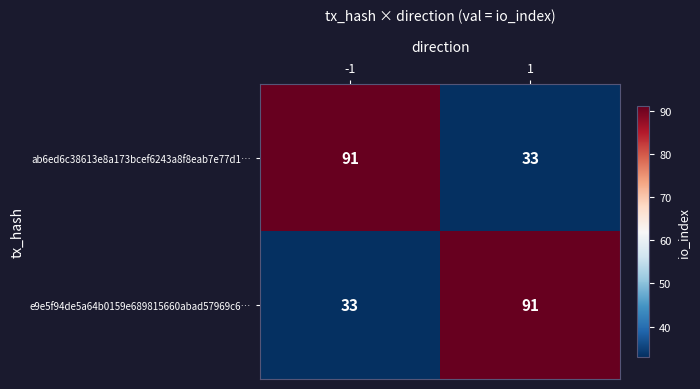

What is the difference between the e9e5f94de5a64b0159e689815660abad57969c6… values at -1 and 1?

58